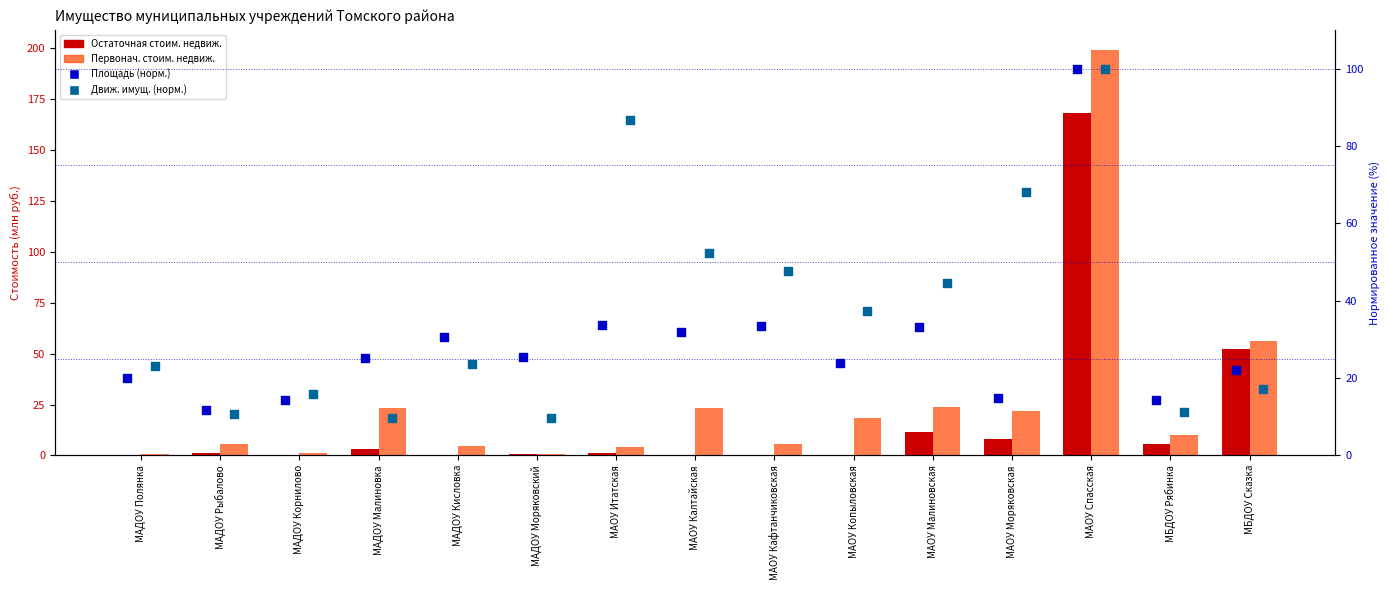

Which series has the largest total across all categories?

Движ. имущ. (норм.)